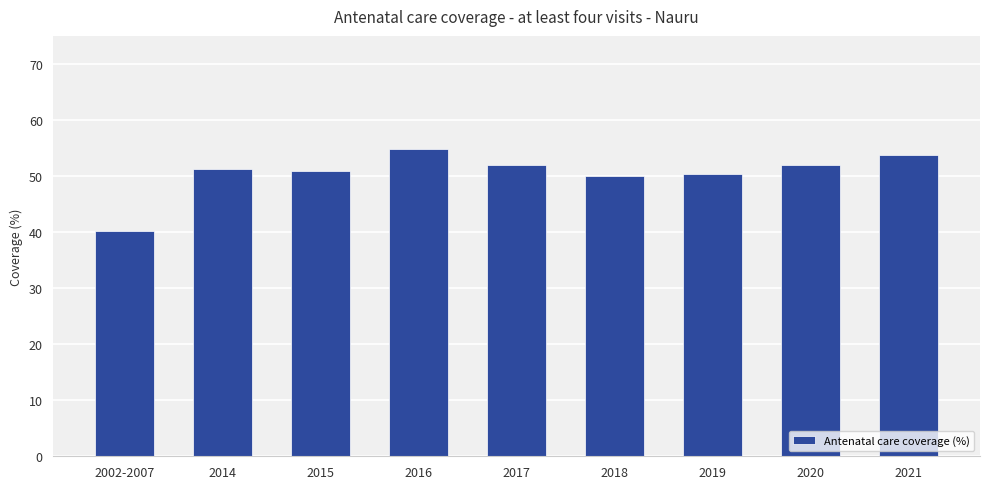

The value at 2002-2007 is 18.5. True or false?

False